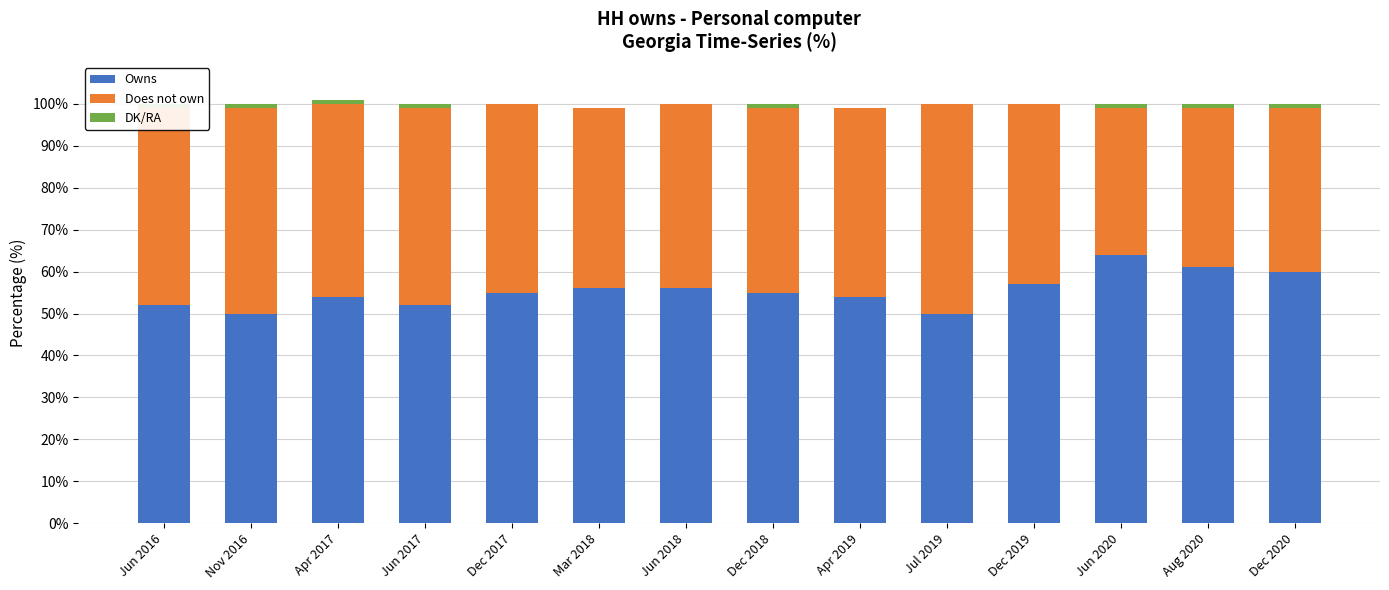

At how many categories does at least one series exceed 51?

12